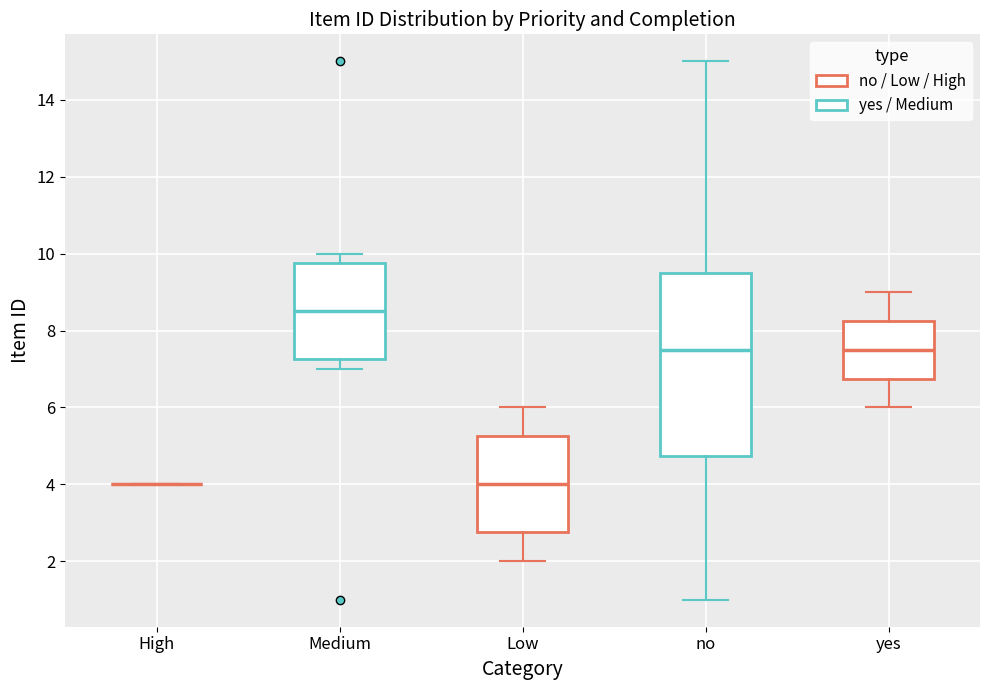

Reading left to right, transcribe this box plot: for each box, give where its median line is, the range the box spans, and where its two whiskers end, as read against the y-axis. The values are not printed on the chart, so give them approximately, as read against the axis.

High: box collapsed to a line at 4.0, whiskers 4.0 to 4.0
Medium: median 8.6, box 7.2 to 9.8, whiskers 7.0 to 10.0
Low: median 4.0, box 2.8 to 5.2, whiskers 2.0 to 6.0
no: median 7.6, box 4.8 to 9.6, whiskers 1.0 to 15.0
yes: median 7.6, box 6.8 to 8.2, whiskers 6.0 to 9.0